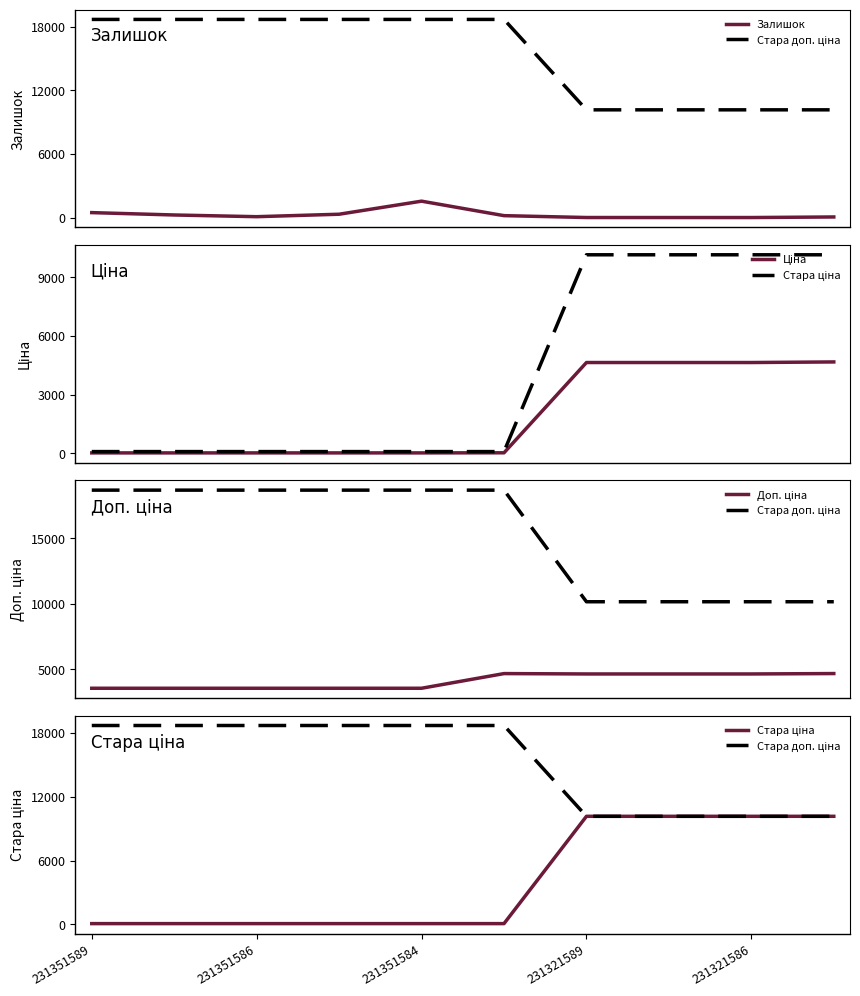

What is the total value across all series at 231321586?

29602.6